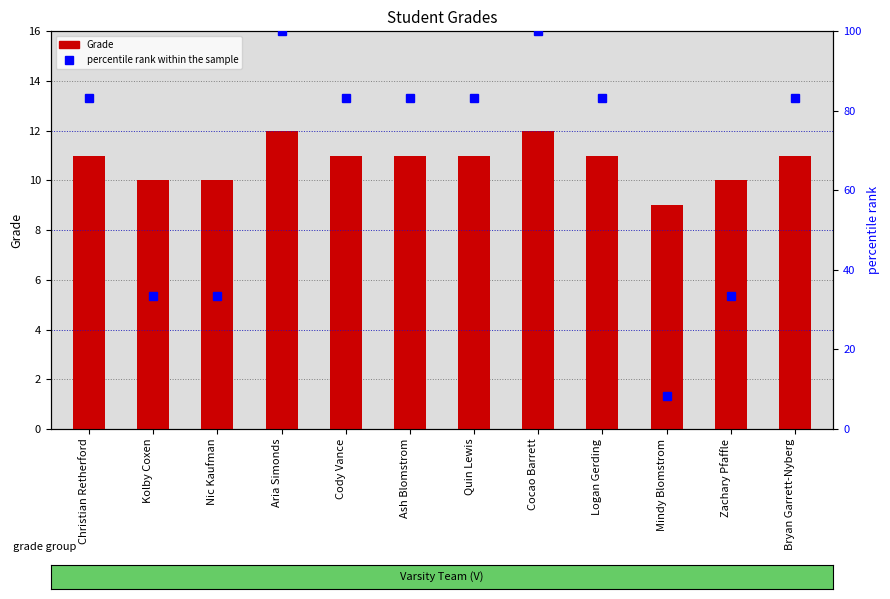

Rank the series by their average value, from lowest to highest.

Grade, percentile rank within the sample